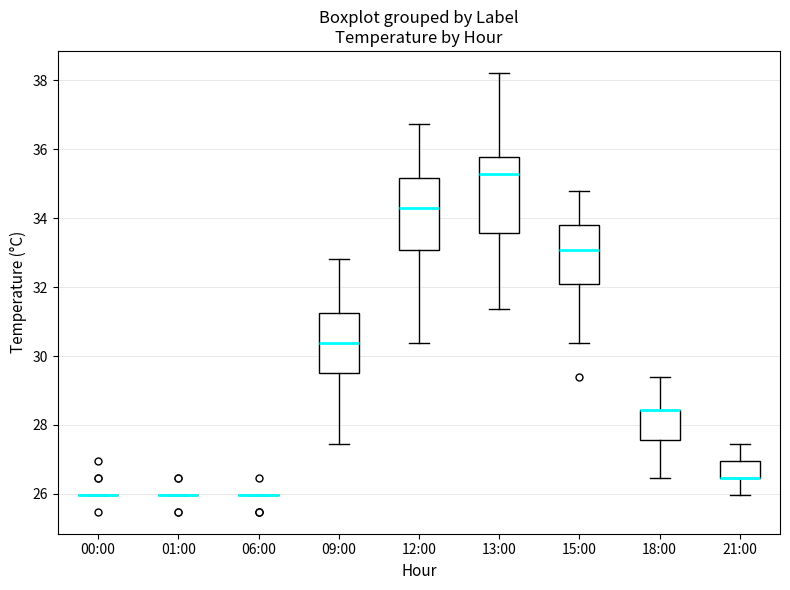

Reading left to right, read every box against the y-axis: the position of its median line, the range the box covers, and the ends of its whiskers. The values are not printed on the chart, so give them approximately, as read against the axis.

00:00: box collapsed to a line at 26.0, whiskers 26.0 to 26.0
01:00: box collapsed to a line at 26.0, whiskers 26.0 to 26.0
06:00: box collapsed to a line at 26.0, whiskers 26.0 to 26.0
09:00: median 30.4, box 29.6 to 31.2, whiskers 27.4 to 32.8
12:00: median 34.4, box 33.0 to 35.2, whiskers 30.4 to 36.8
13:00: median 35.2, box 33.6 to 35.8, whiskers 31.4 to 38.2
15:00: median 33.0, box 32.0 to 33.8, whiskers 30.4 to 34.8
18:00: median 28.4 (drawn on the box's upper edge), box 27.6 to 28.4, whiskers 26.4 to 29.4
21:00: median 26.4 (drawn on the box's lower edge), box 26.4 to 27.0, whiskers 26.0 to 27.4